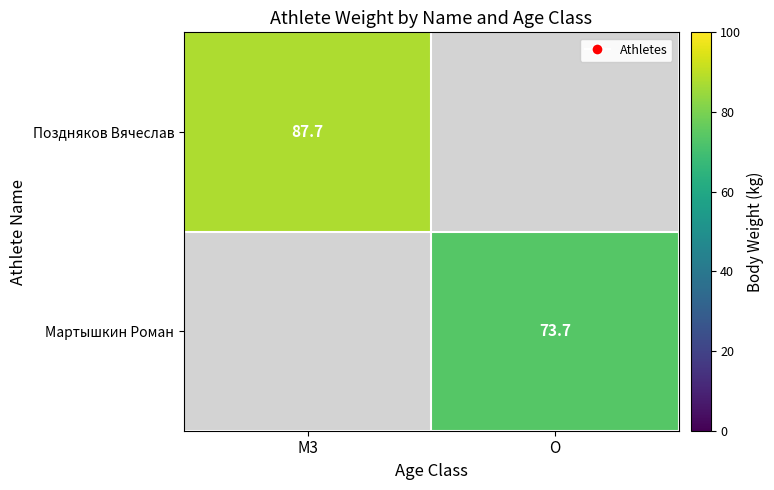

The value of Мартышкин Роман at O is 116.6. True or false?

False